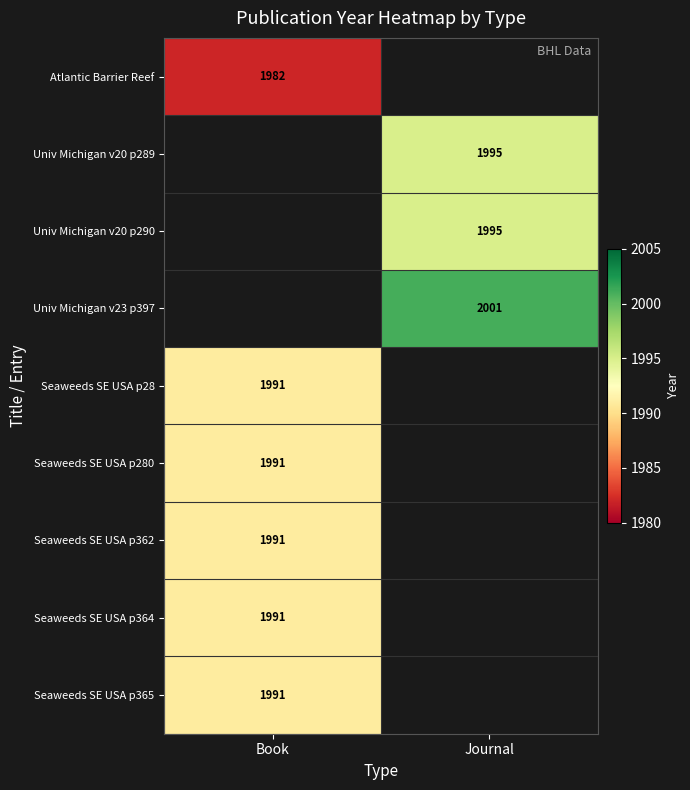

The value of Seaweeds SE USA p364 at Book is 405. True or false?

False